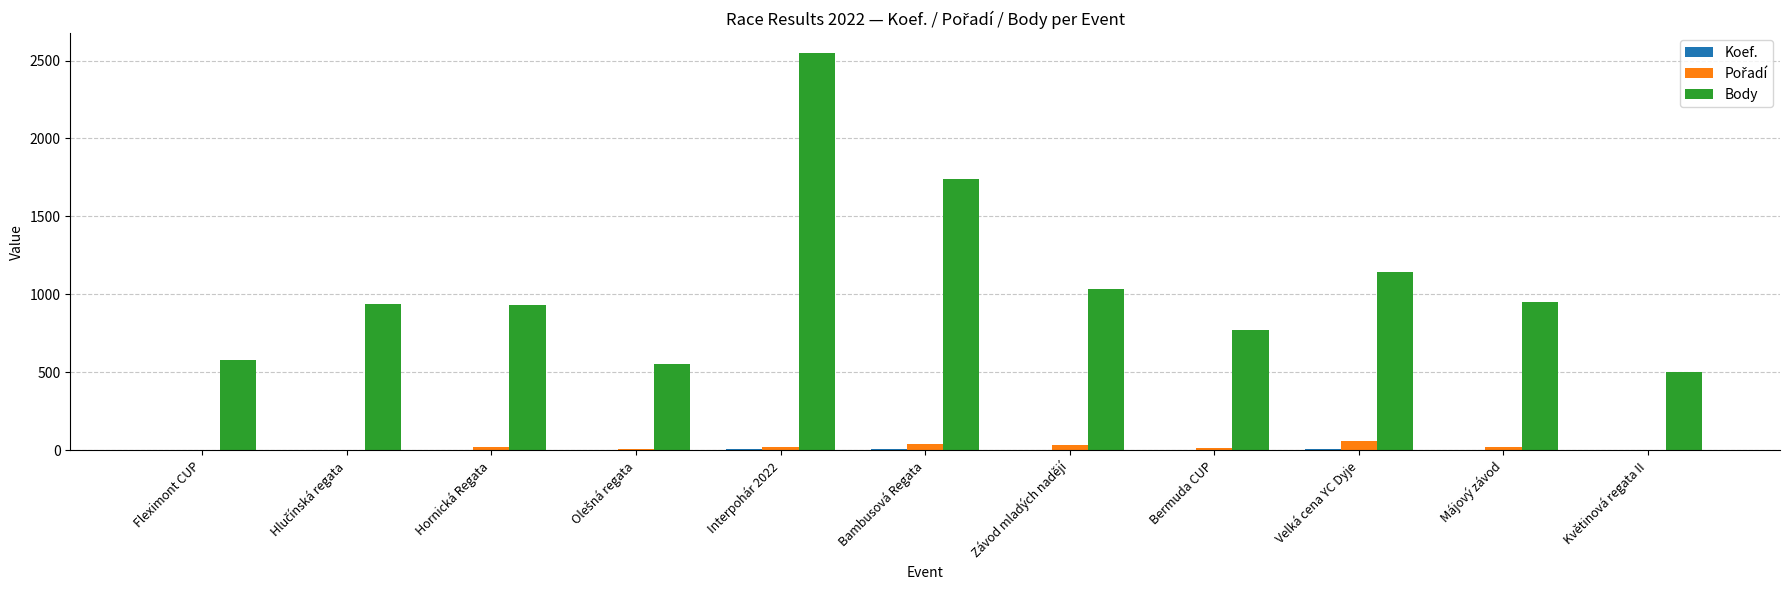

What is the sum of all Body values?

11686